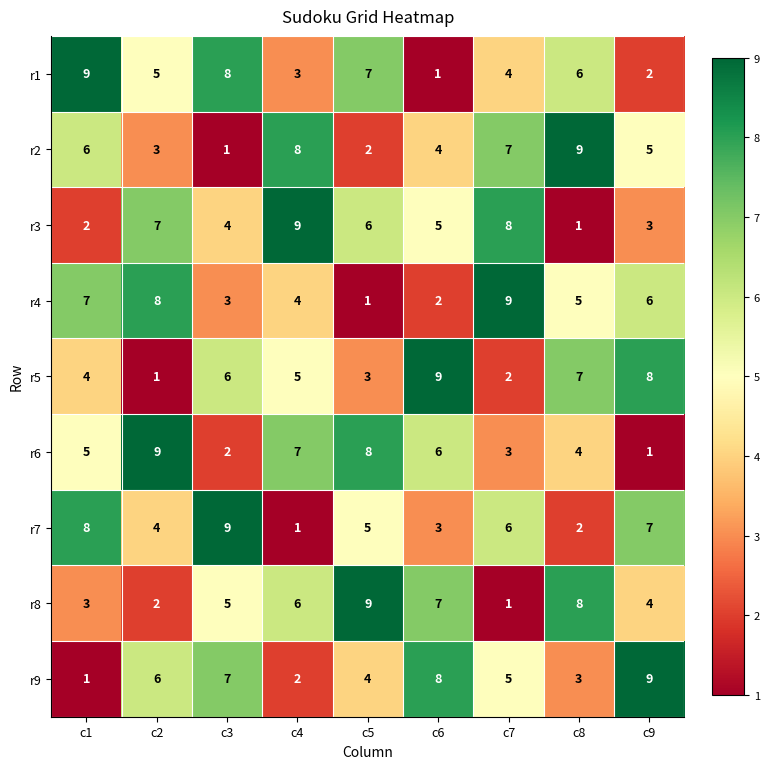

Is it true that r2 equals 6 at c8?

False